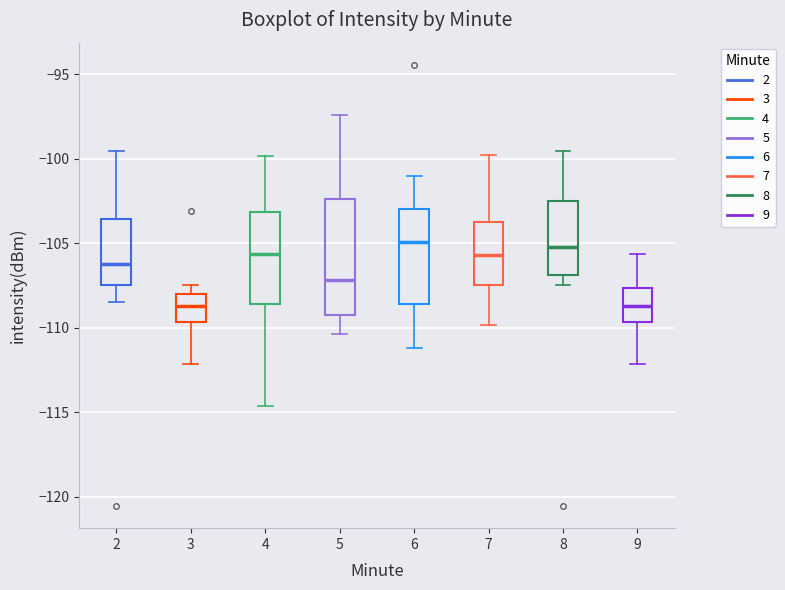

Where is the upper edge of the box at x = 3 on the y-axis? The values are not printed on the chart, so give them approximately, as read against the axis.

-108.0